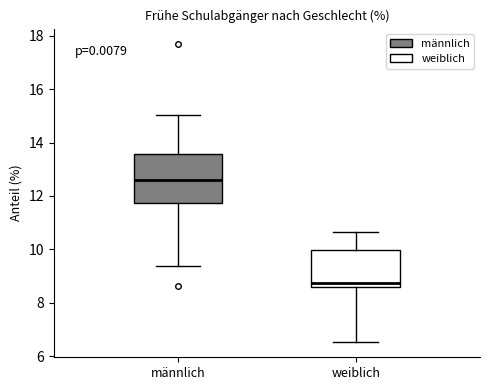

Which box's median line is the highest?

männlich